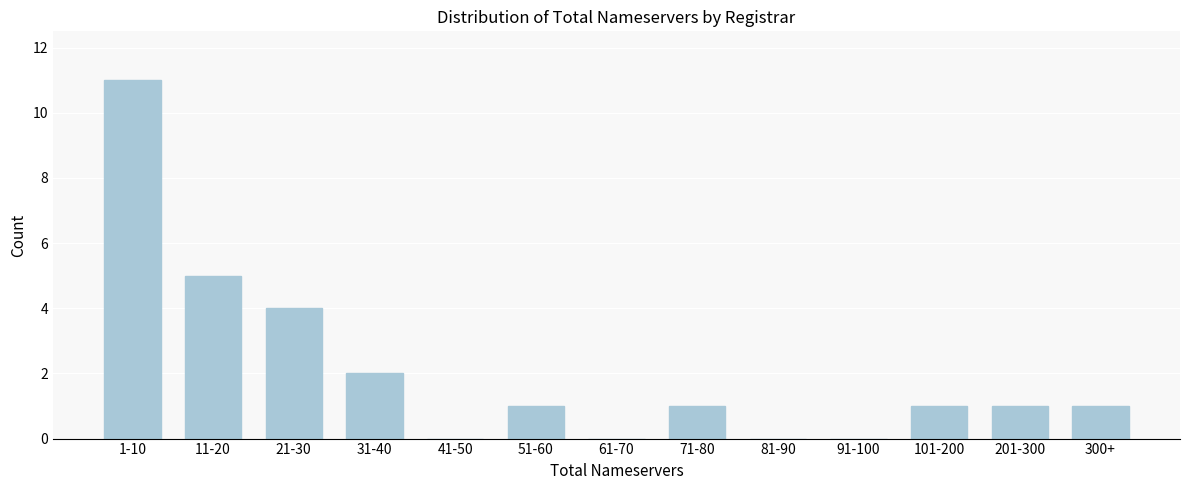

Reading right to left, transcribe all the data shown in this chart.

300+=1	201-300=1	101-200=1	91-100=0	81-90=0	71-80=1	61-70=0	51-60=1	41-50=0	31-40=2	21-30=4	11-20=5	1-10=11